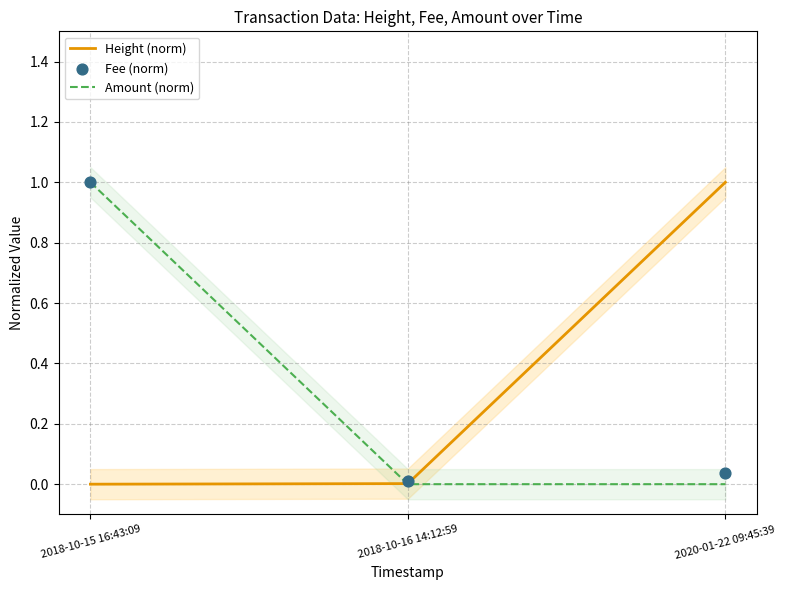

At which category is the sum across all series the highest?

2018-10-15 16:43:09